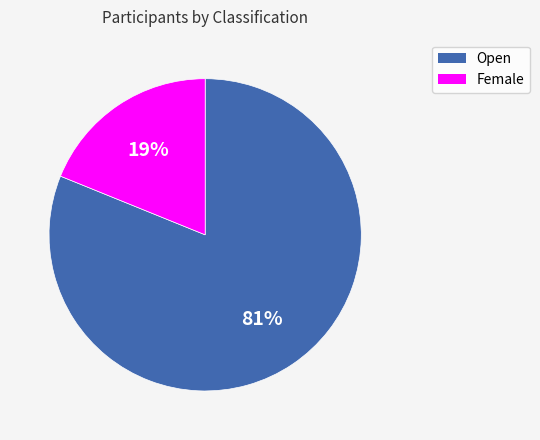

To the nearest percent, what is the difference between the Female and Open slice percentages?

62%